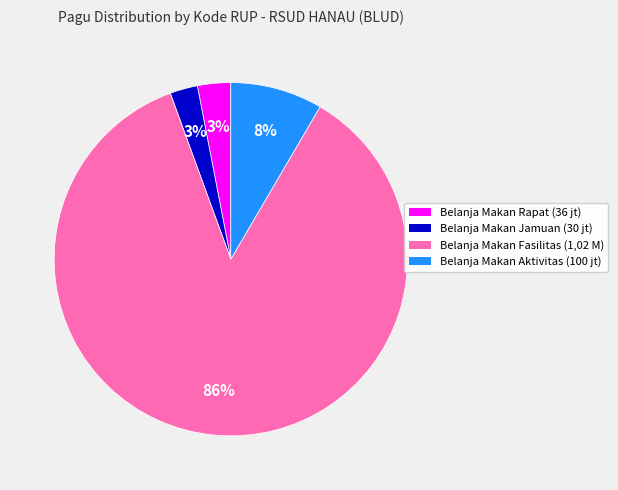

To the nearest percent, what is the difference between the largest and smallest slice percentages?

83%